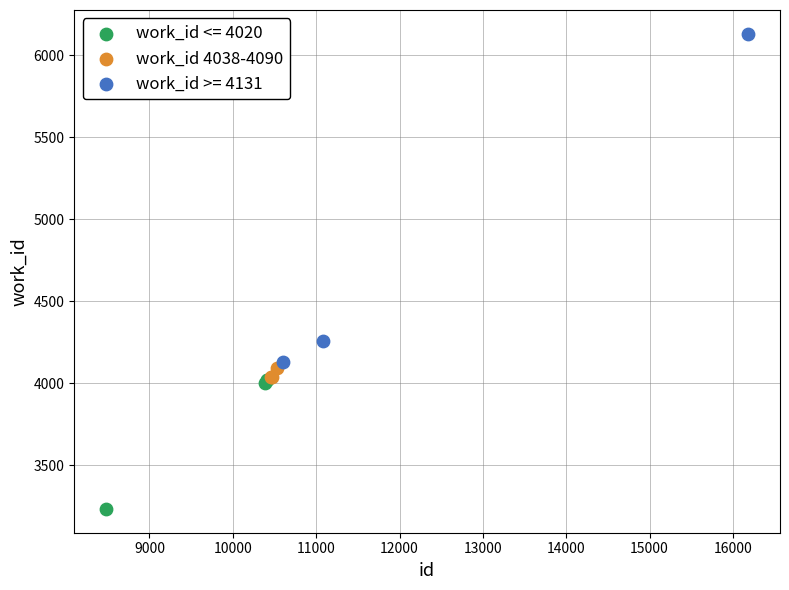

Which series reaches the minimum Y coordinate?

work_id <= 4020